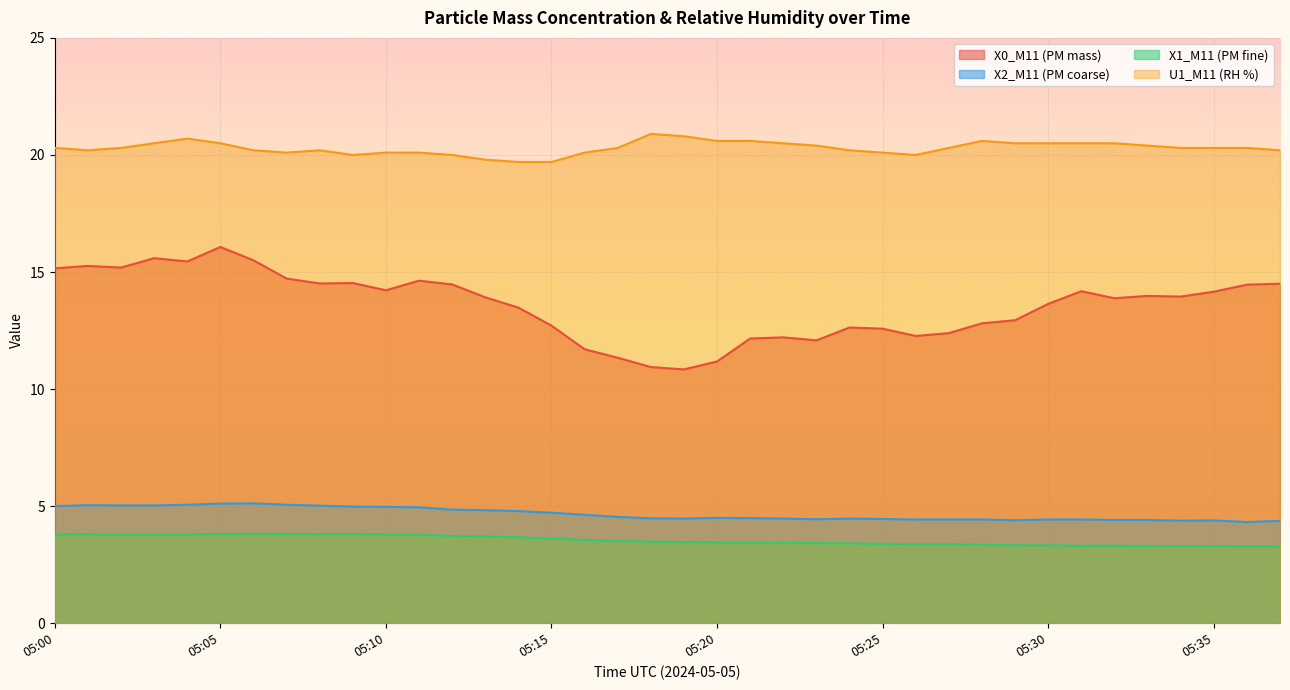

Reading right to left, transcribe all the data shown in this chart.

X0_M11 (PM mass): 05:37=14.5	05:36=14.5	05:35=14.2	05:34=13.9	05:33=14.0	05:32=13.9	05:31=14.2	05:30=13.6	05:29=12.9	05:28=12.8	05:27=12.4	05:26=12.3	05:25=12.6	05:24=12.6	05:23=12.1	05:22=12.2	05:21=12.2	05:20=11.2	05:19=10.8	05:18=10.9	05:17=11.3	05:16=11.7	05:15=12.7	05:14=13.5	05:13=13.9	05:12=14.5	05:11=14.6	05:10=14.2	05:09=14.5	05:08=14.5	05:07=14.7	05:06=15.5	05:05=16.1	05:04=15.4	05:03=15.6	05:02=15.2	05:01=15.3	05:00=15.2
X2_M11 (PM coarse): 05:37=4.4	05:36=4.3	05:35=4.4	05:34=4.4	05:33=4.4	05:32=4.4	05:31=4.4	05:30=4.4	05:29=4.4	05:28=4.4	05:27=4.4	05:26=4.4	05:25=4.5	05:24=4.5	05:23=4.4	05:22=4.5	05:21=4.5	05:20=4.5	05:19=4.5	05:18=4.5	05:17=4.5	05:16=4.6	05:15=4.7	05:14=4.8	05:13=4.8	05:12=4.8	05:11=5.0	05:10=5.0	05:09=5.0	05:08=5.0	05:07=5.1	05:06=5.1	05:05=5.1	05:04=5.1	05:03=5.0	05:02=5.0	05:01=5.0	05:00=5.0
X1_M11 (PM fine): 05:37=3.3	05:36=3.3	05:35=3.3	05:34=3.3	05:33=3.3	05:32=3.3	05:31=3.3	05:30=3.3	05:29=3.3	05:28=3.4	05:27=3.4	05:26=3.4	05:25=3.4	05:24=3.4	05:23=3.4	05:22=3.4	05:21=3.4	05:20=3.5	05:19=3.5	05:18=3.5	05:17=3.5	05:16=3.6	05:15=3.6	05:14=3.7	05:13=3.7	05:12=3.7	05:11=3.8	05:10=3.8	05:09=3.8	05:08=3.8	05:07=3.8	05:06=3.8	05:05=3.8	05:04=3.8	05:03=3.8	05:02=3.8	05:01=3.8	05:00=3.8
U1_M11 (RH %): 05:37=20.2	05:36=20.3	05:35=20.3	05:34=20.3	05:33=20.4	05:32=20.5	05:31=20.5	05:30=20.5	05:29=20.5	05:28=20.6	05:27=20.3	05:26=20.0	05:25=20.1	05:24=20.2	05:23=20.4	05:22=20.5	05:21=20.6	05:20=20.6	05:19=20.8	05:18=20.9	05:17=20.3	05:16=20.1	05:15=19.7	05:14=19.7	05:13=19.8	05:12=20.0	05:11=20.1	05:10=20.1	05:09=20.0	05:08=20.2	05:07=20.1	05:06=20.2	05:05=20.5	05:04=20.7	05:03=20.5	05:02=20.3	05:01=20.2	05:00=20.3